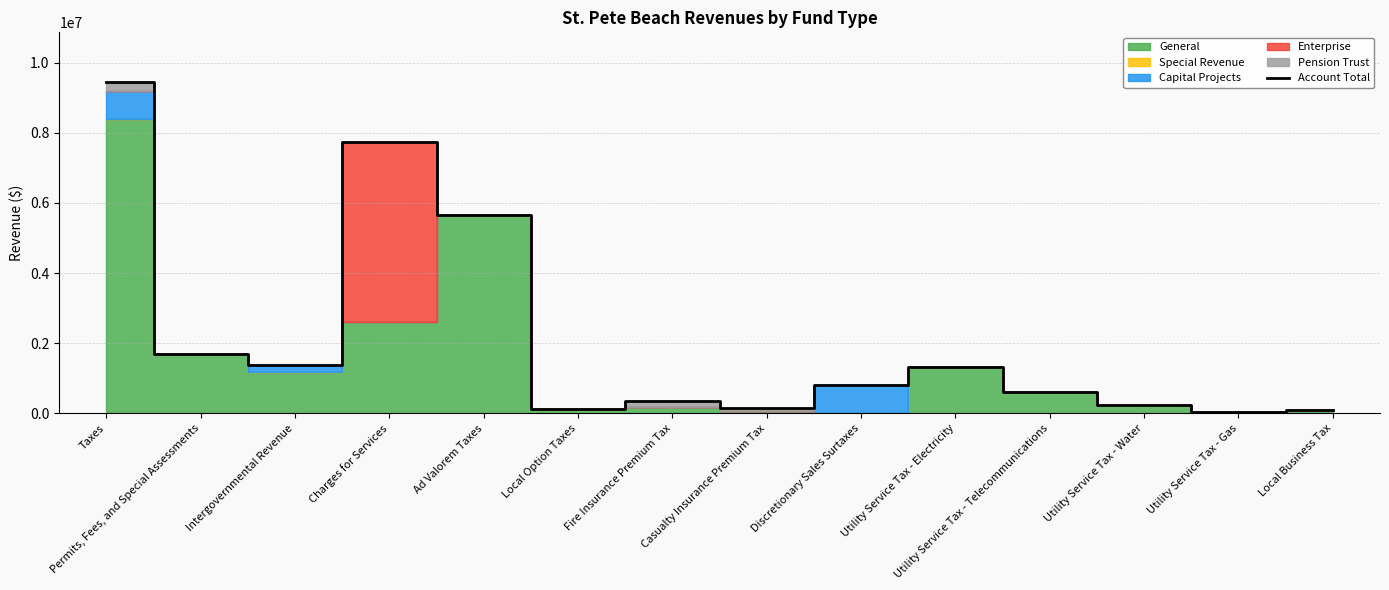

The value at Local Option Taxes is 224478. True or false?

False